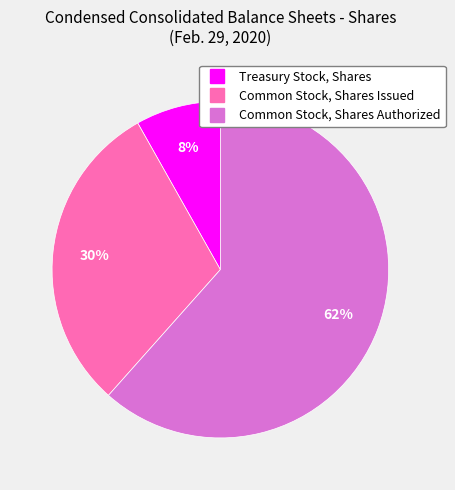

Do Common Stock, Shares Authorized and Common Stock, Shares Issued together represent more than half of the pie?

Yes